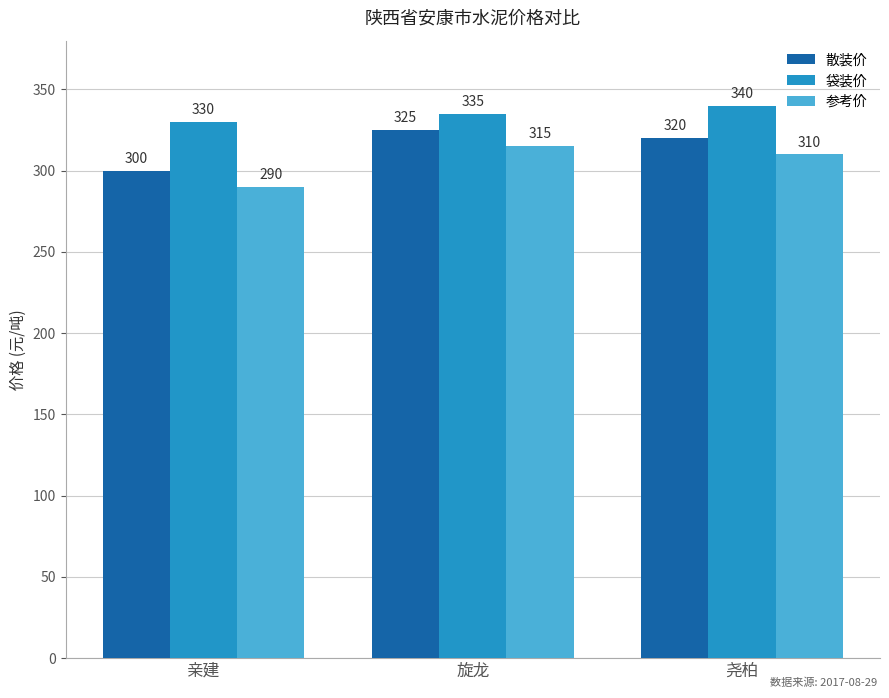

What is the spread (max minus min) of values at 旋龙?

20